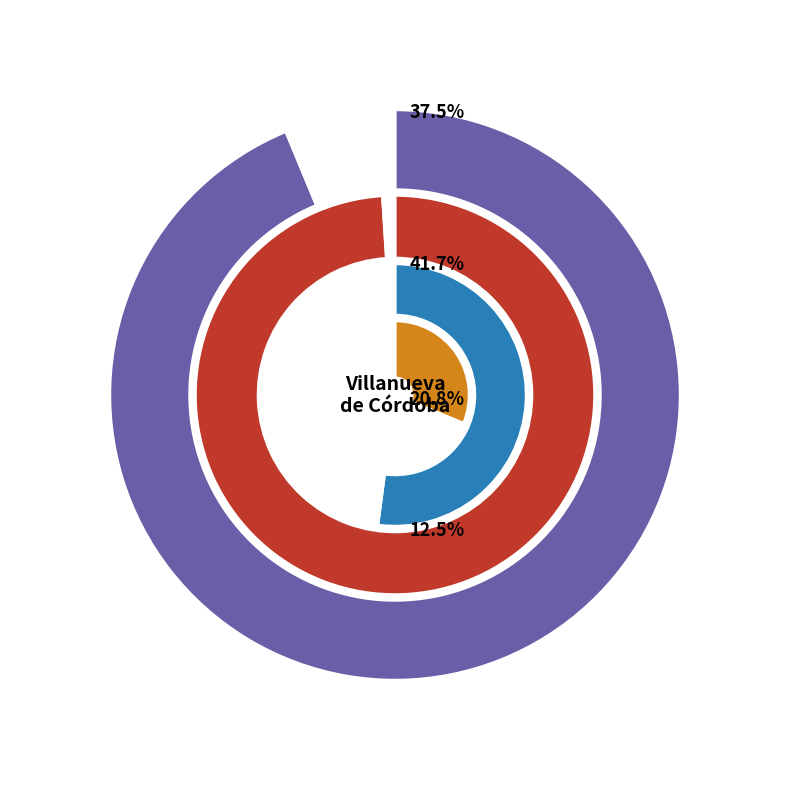

What is the smallest slice in the pie chart?

1